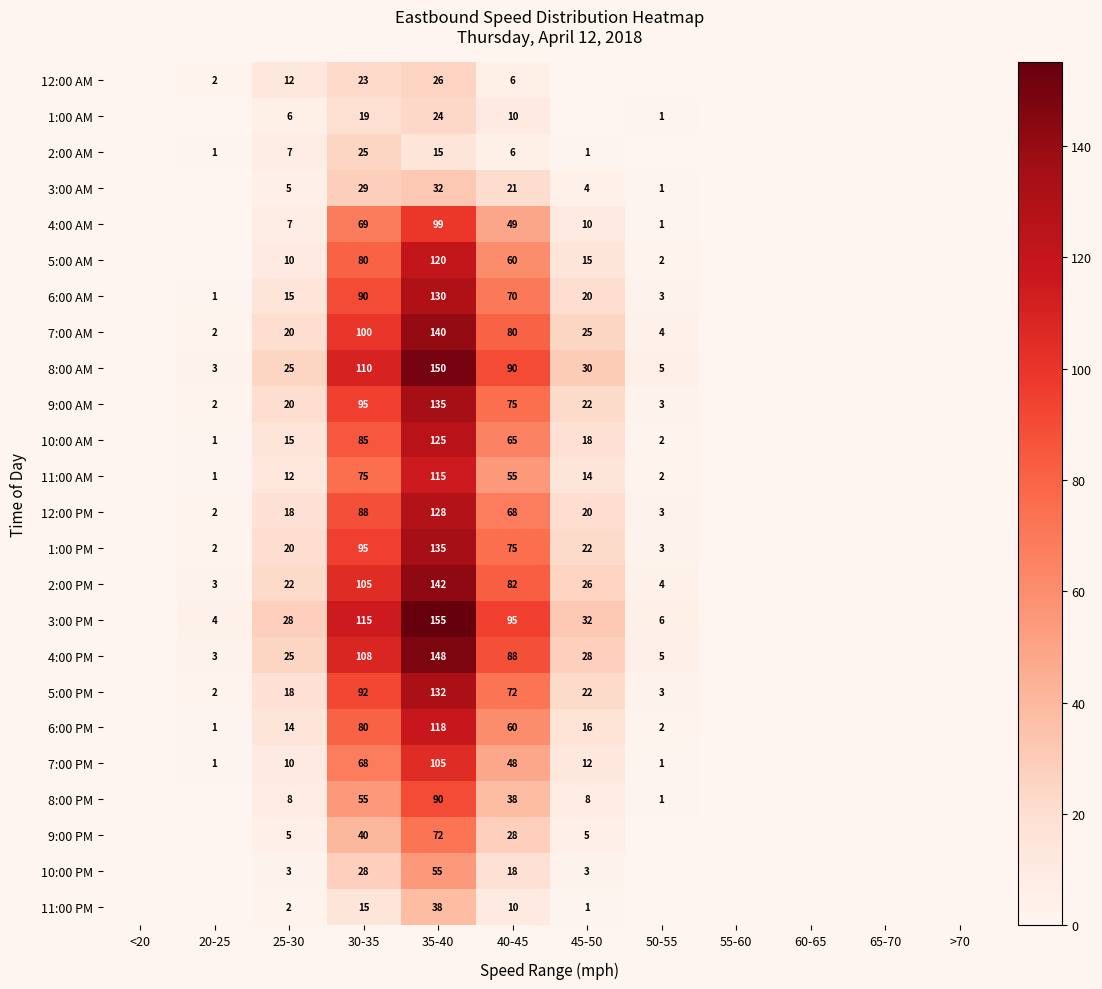

The 5:00 PM series shows 2 at 20-25. True or false?

True